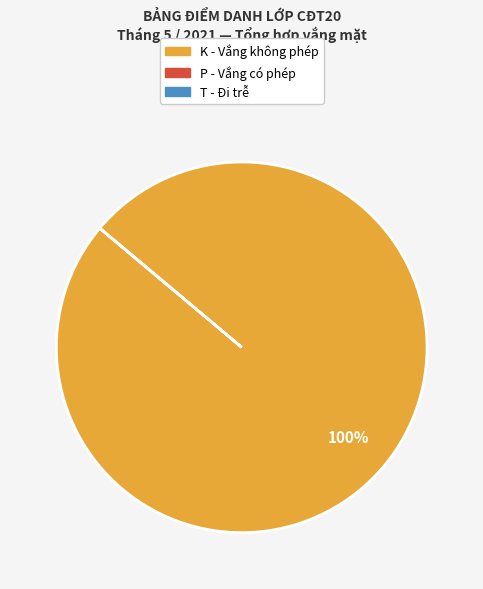

How many slices are in this pie chart?

1